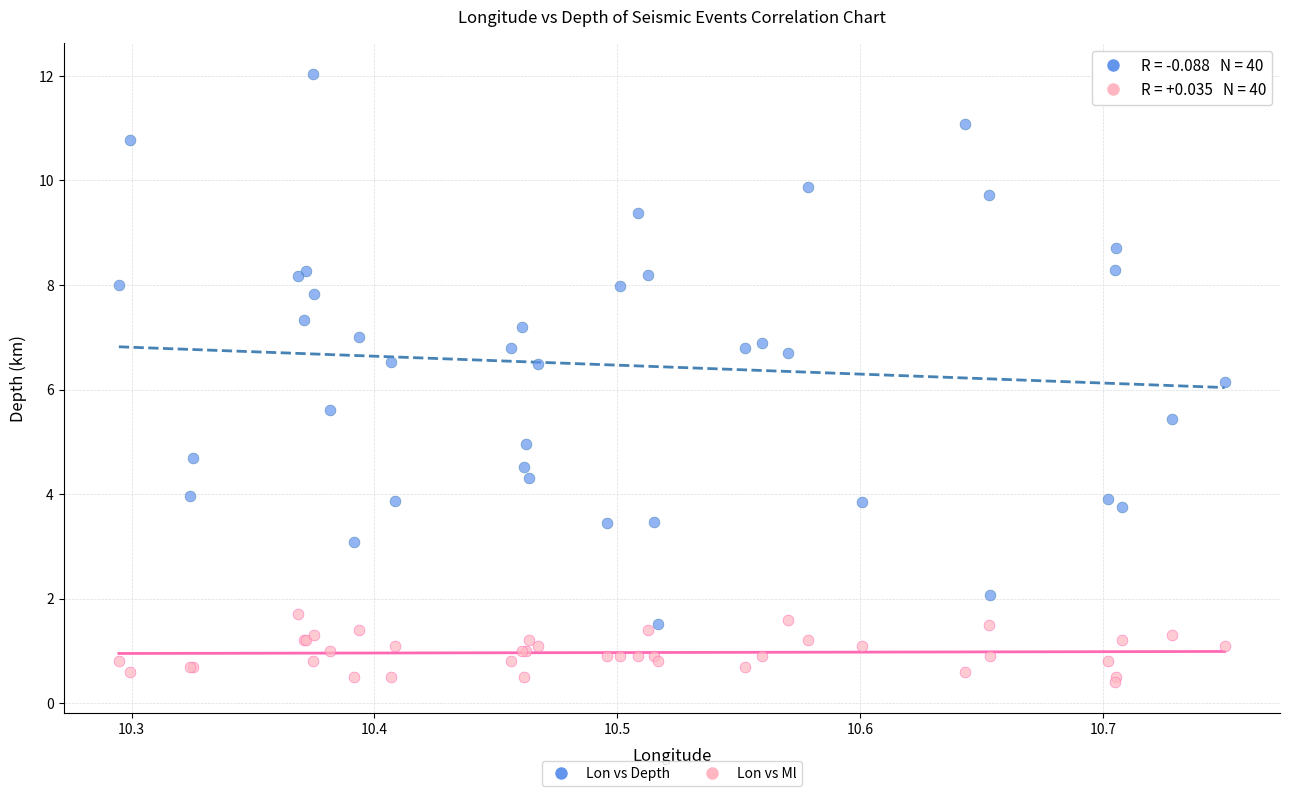

What are all the series names shown in the legend?

Lon vs Depth, Lon vs Ml